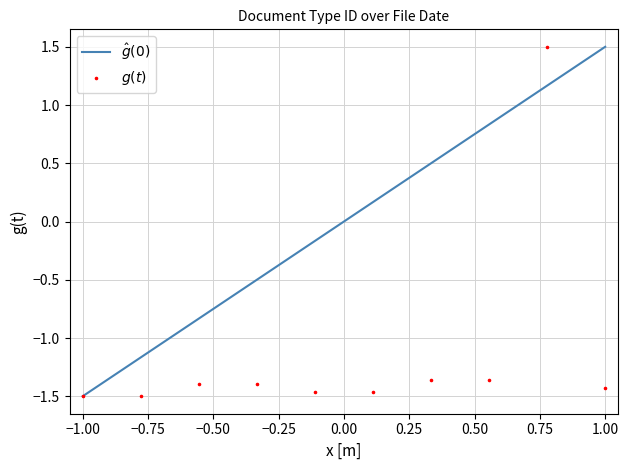

What is the range of Y values (max minus min)?

3.0